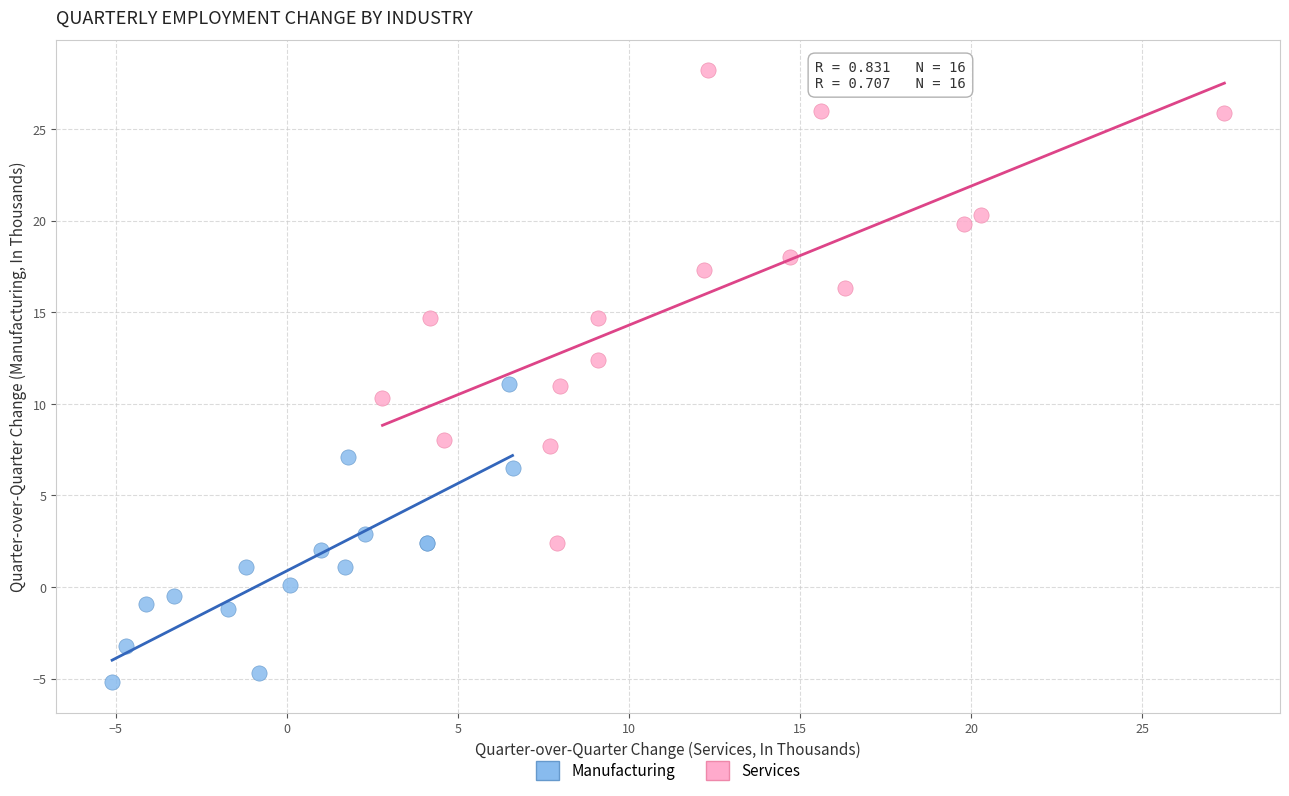

Which series has the widest spread of Y values?

Services